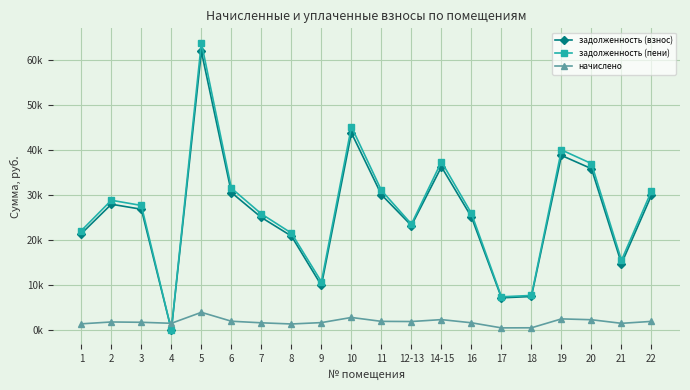

At which label does задолженность (взнос) first exceed 26797?

2